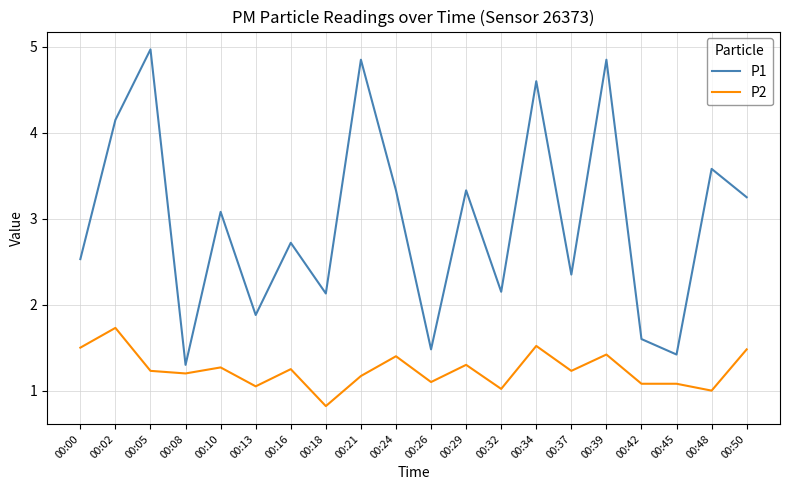

How many distinct data groups are displayed?

2